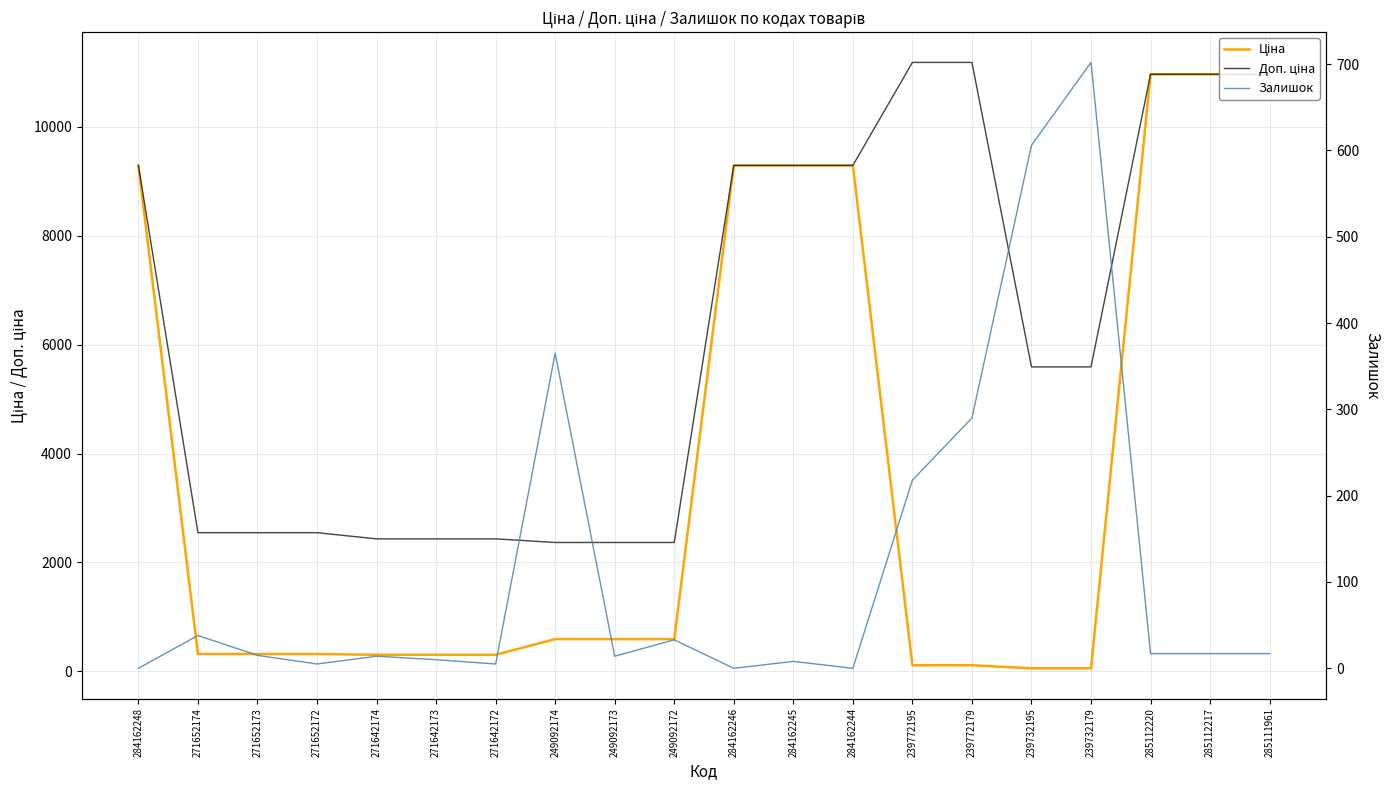

Is it true that Доп. ціна equals 5127.1 at 284162248?

False